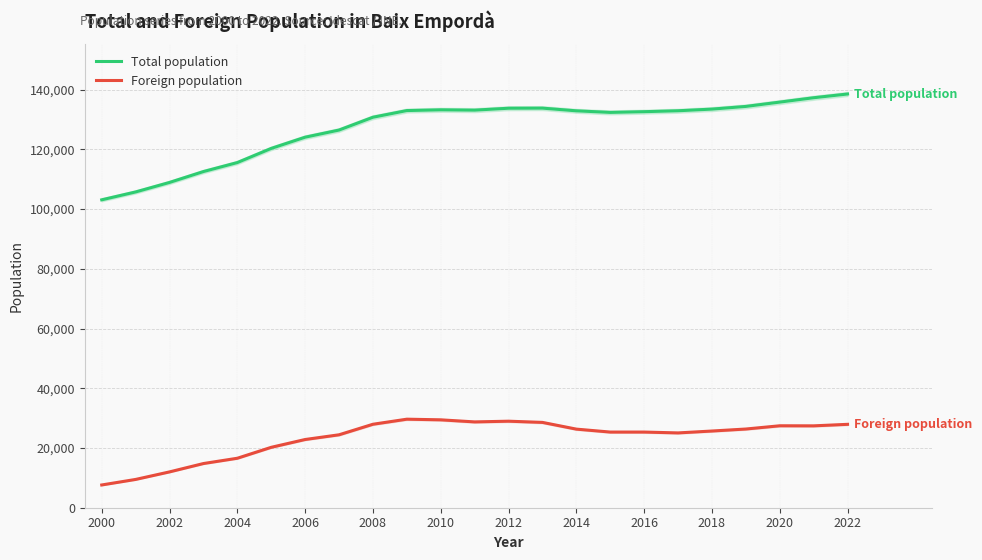

True or false: Total population has a value of 133754 at 2012.

True